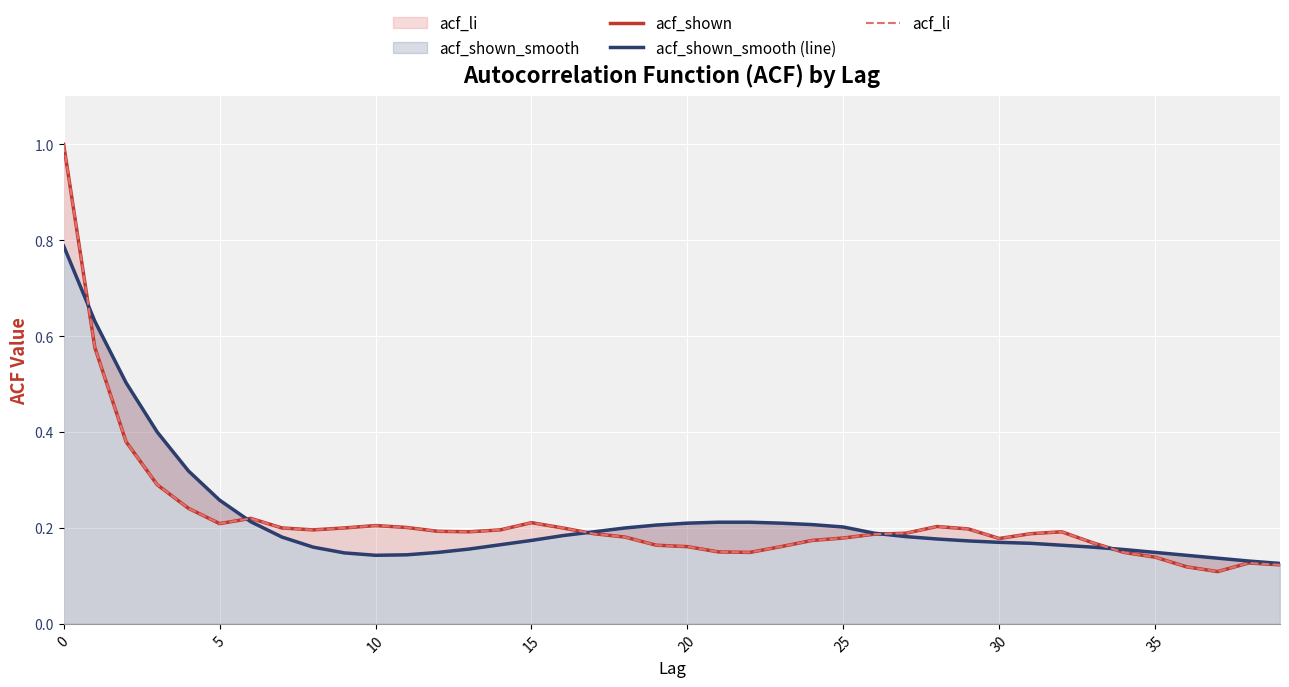

Which category has the lowest value in the acf_shown_smooth (line) series?

39